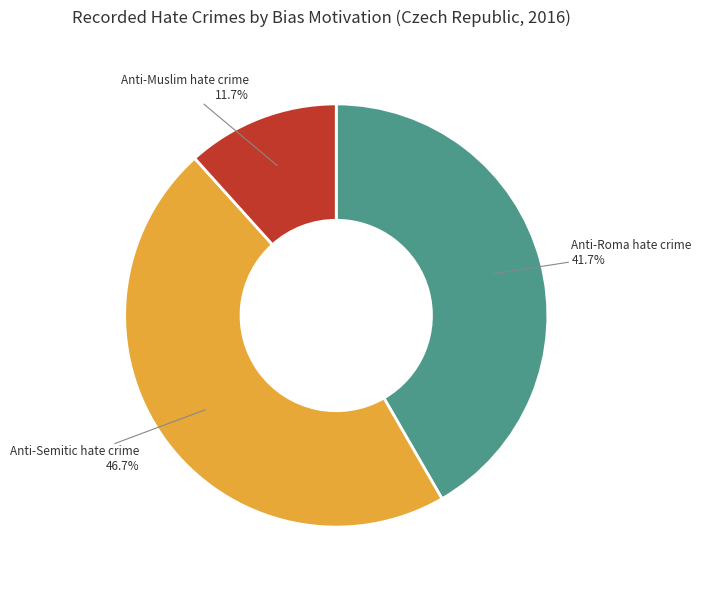

Which has a higher value, Anti-Muslim hate crime or Anti-Roma hate crime?

Anti-Roma hate crime